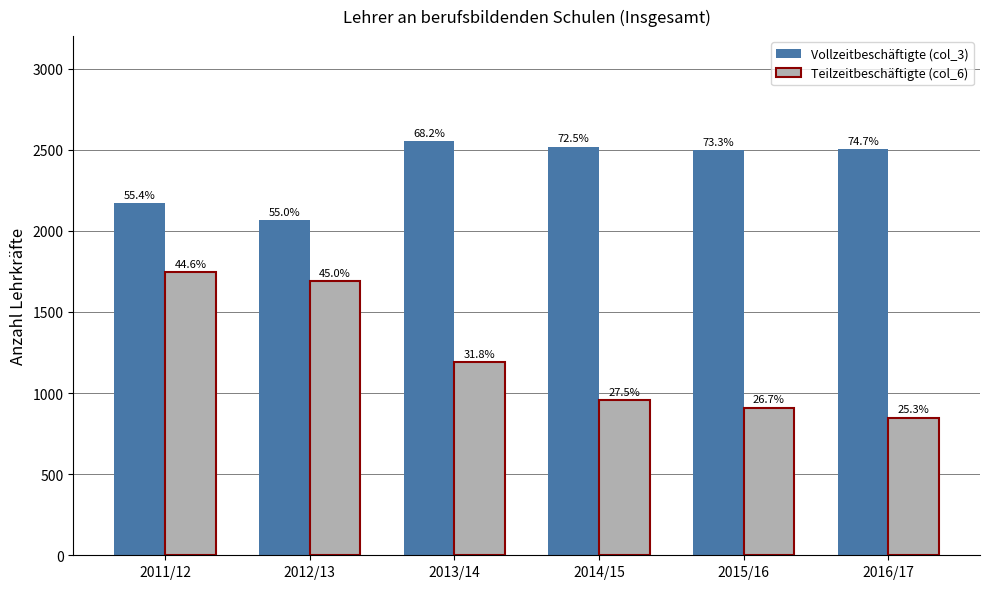

How many groups of bars are there?

6